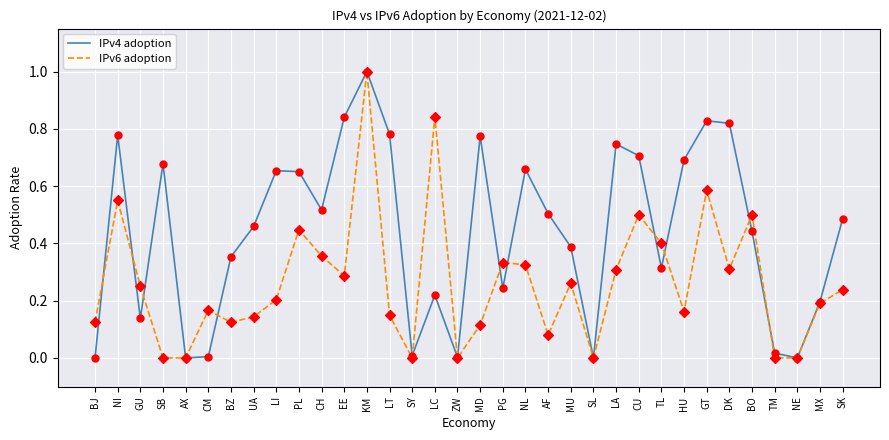

Rank the series at LA from highest to lowest value.

IPv4 adoption, IPv6 adoption